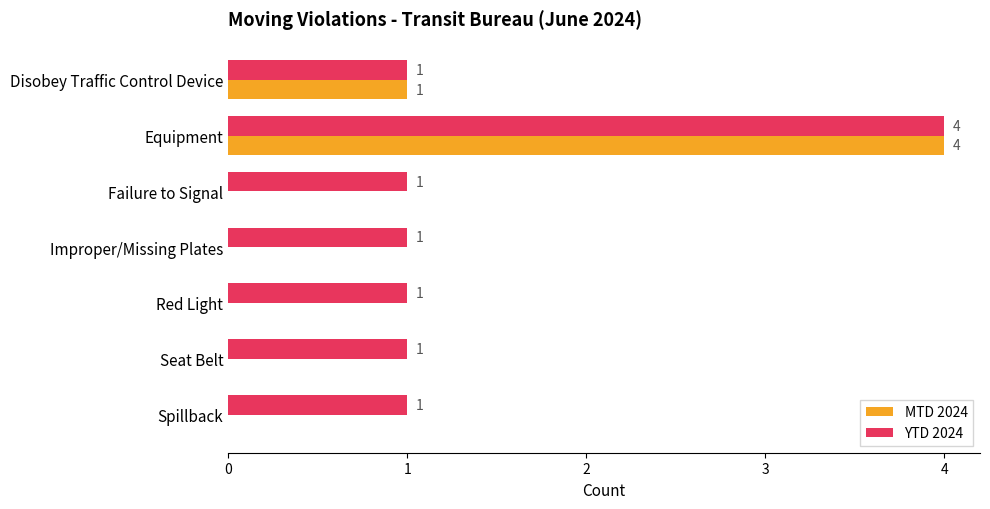

Which series has the largest total across all categories?

YTD 2024